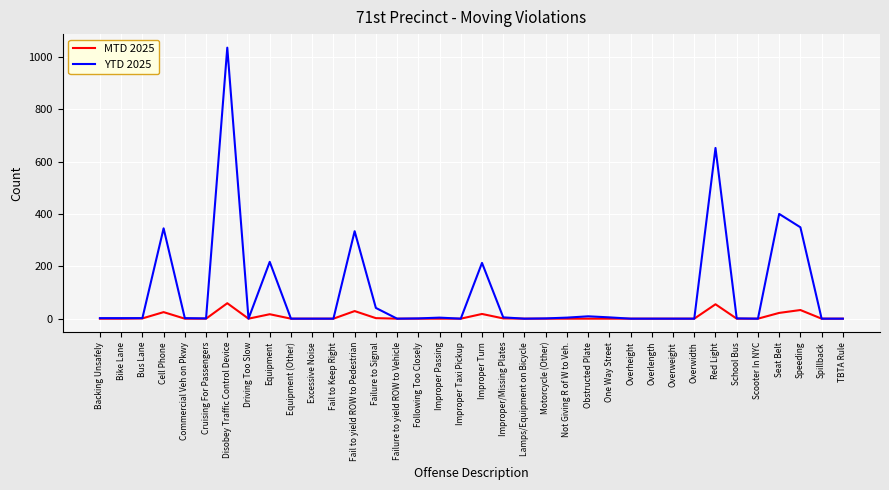

Which series has the largest total across all categories?

YTD 2025